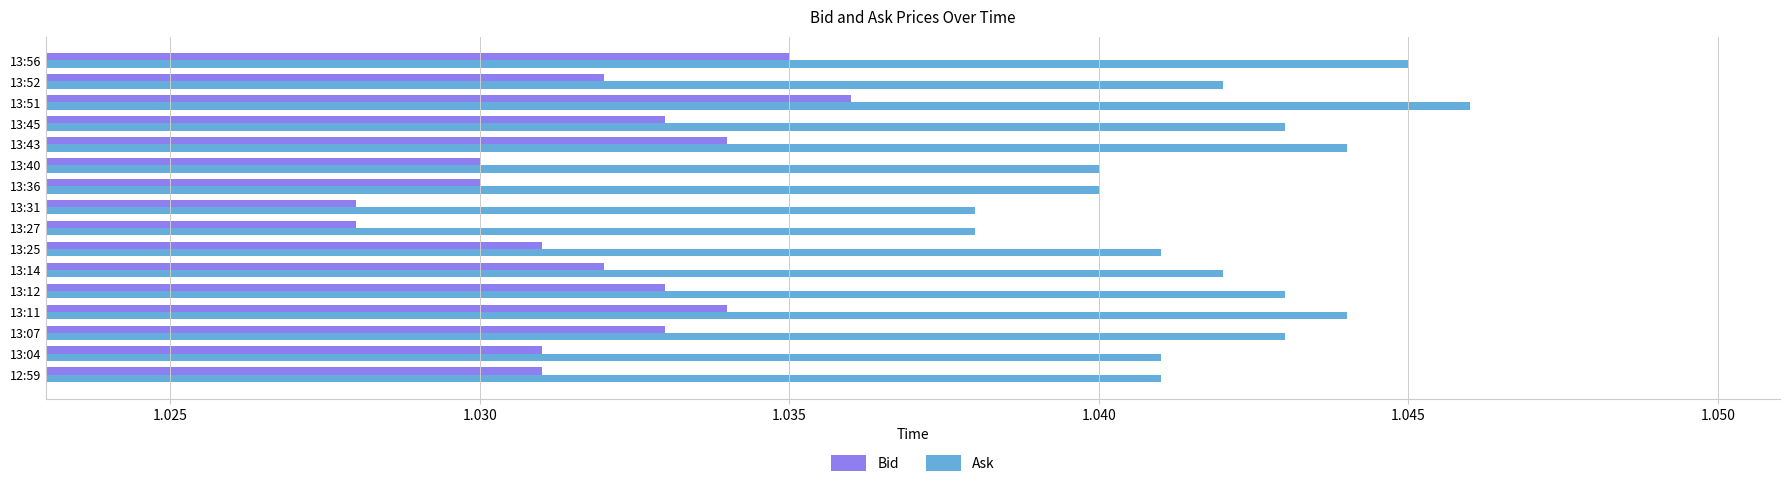

Count the Bid values in the range 1 to 2.

16